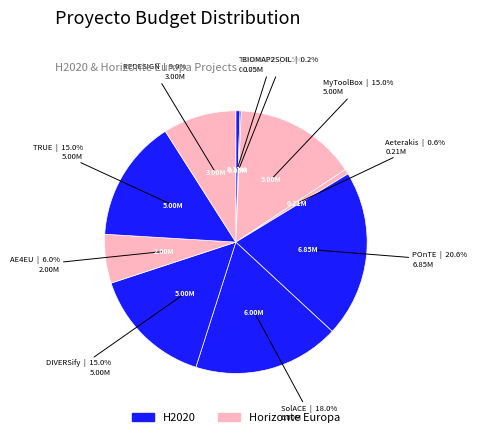

What is the largest slice in the pie chart?

POnTE